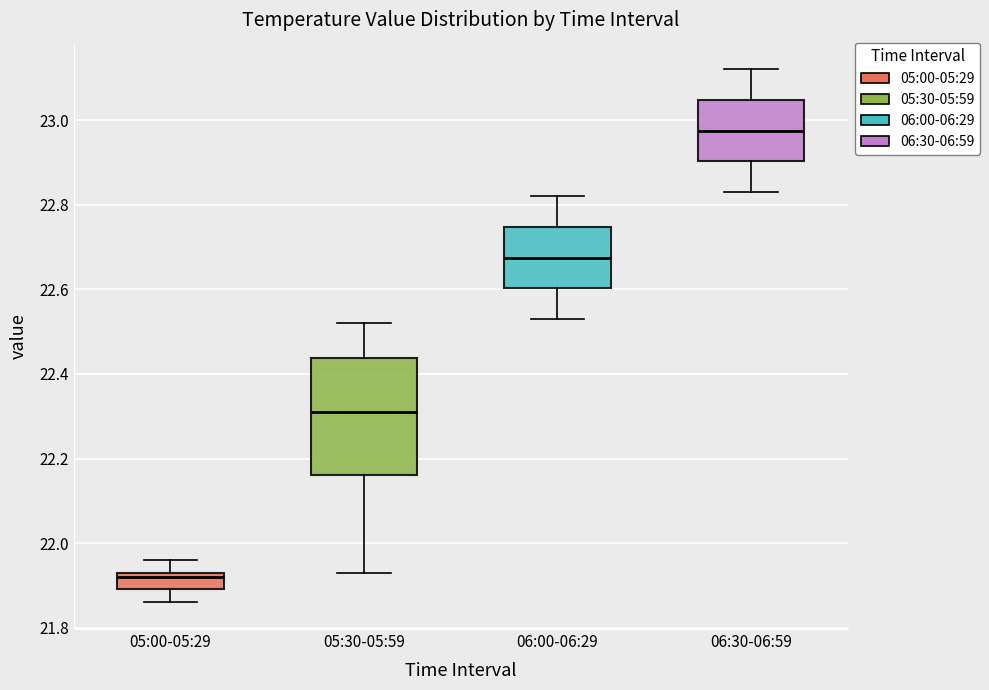

Reading left to right, transcribe this box plot: for each box, give where its median line is, the range the box spans, and where its two whiskers end, as read against the y-axis. The values are not printed on the chart, so give them approximately, as read against the axis.

05:00-05:29: median 21.92, box 21.90 to 21.94, whiskers 21.86 to 21.96
05:30-05:59: median 22.32, box 22.16 to 22.44, whiskers 21.94 to 22.52
06:00-06:29: median 22.68, box 22.60 to 22.74, whiskers 22.54 to 22.82
06:30-06:59: median 22.98, box 22.90 to 23.04, whiskers 22.84 to 23.12